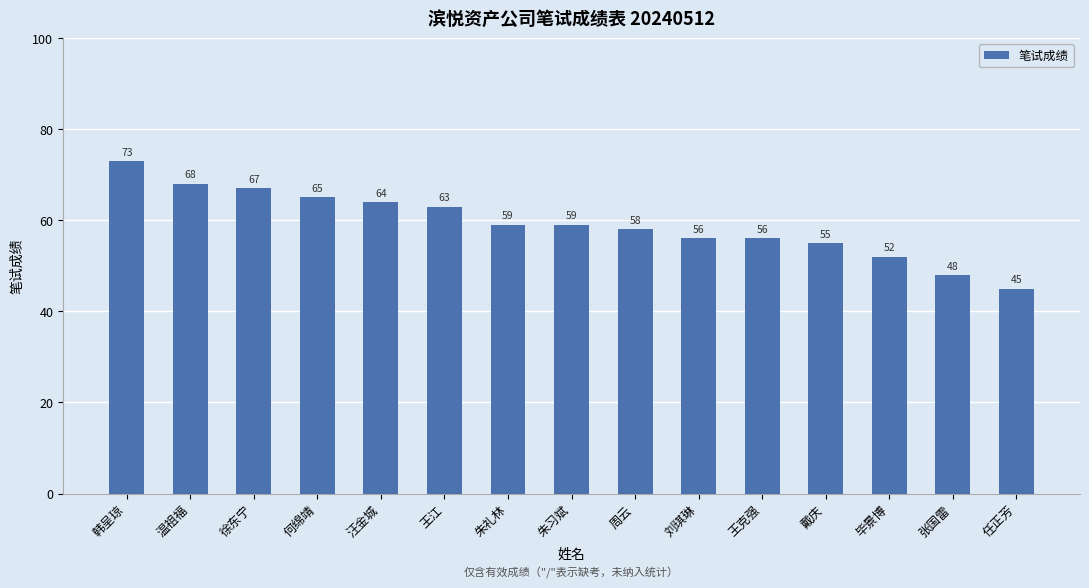

The chart shows a value of 72 at 张国雷. True or false?

False